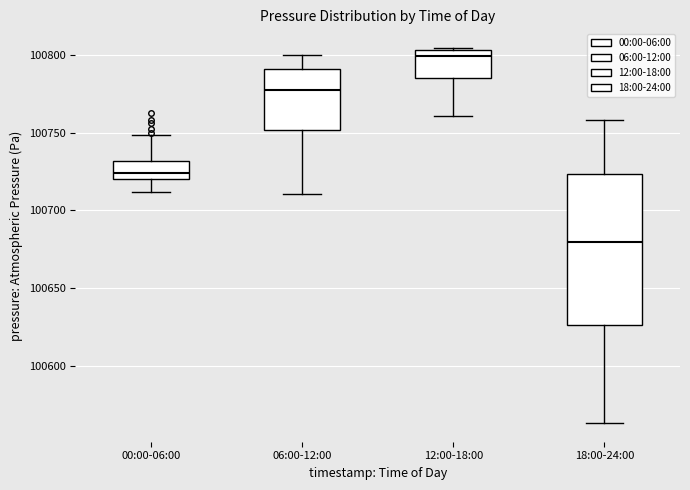

Which box's median line is the highest?

12:00-18:00